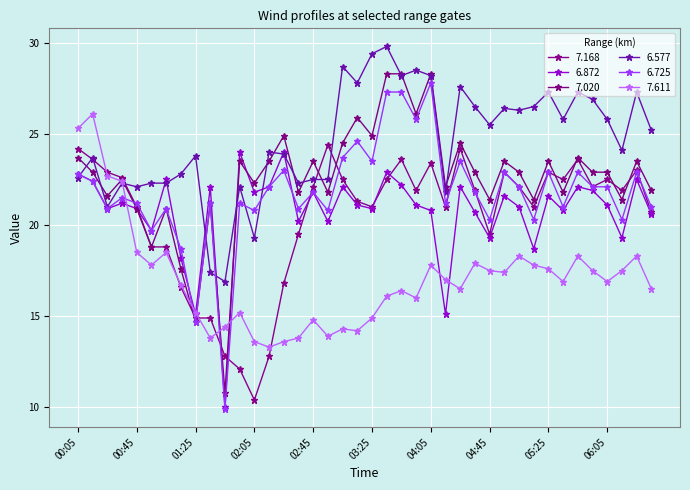

Does the chart have visible grid lines?

Yes